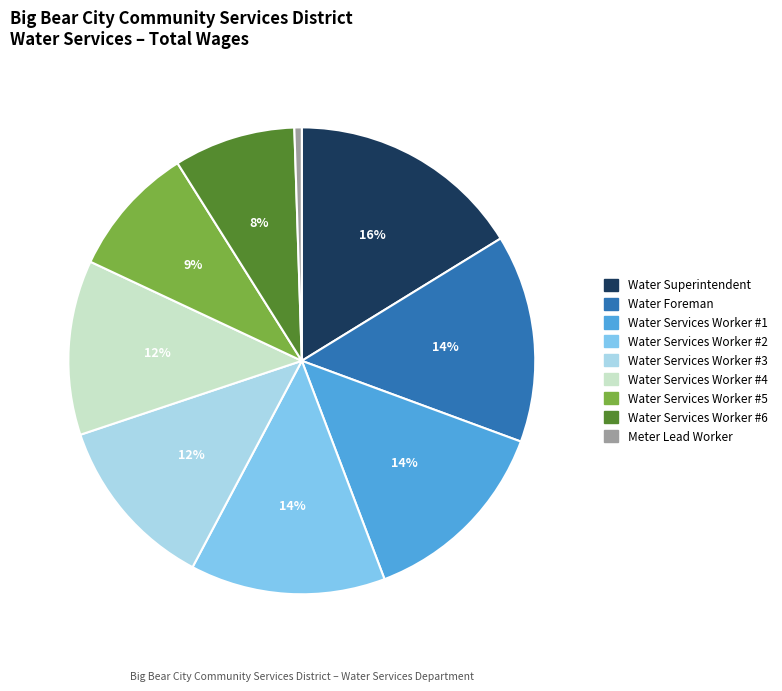

Do Water Services Worker #5 and Water Services Worker #2 together represent more than half of the pie?

No